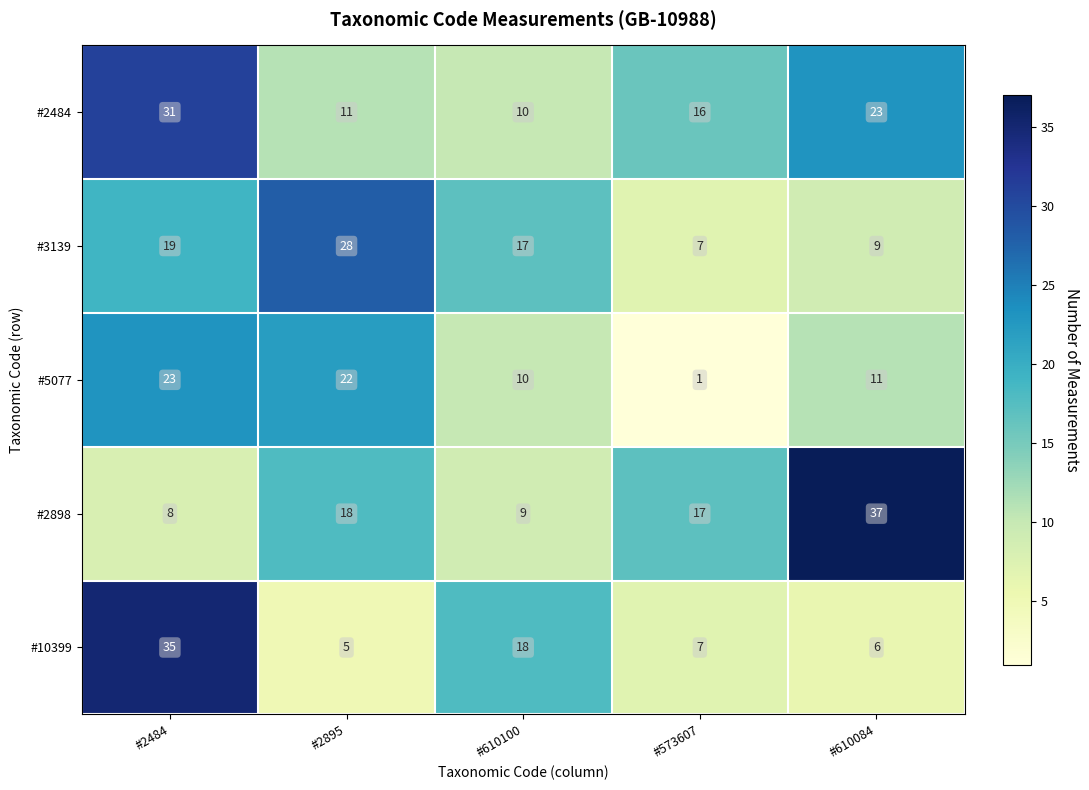

Reading left to right, extract all data points from this chart.

#2484: 31	11	10	16	23
#3139: 19	28	17	7	9
#5077: 23	22	10	1	11
#2898: 8	18	9	17	37
#10399: 35	5	18	7	6